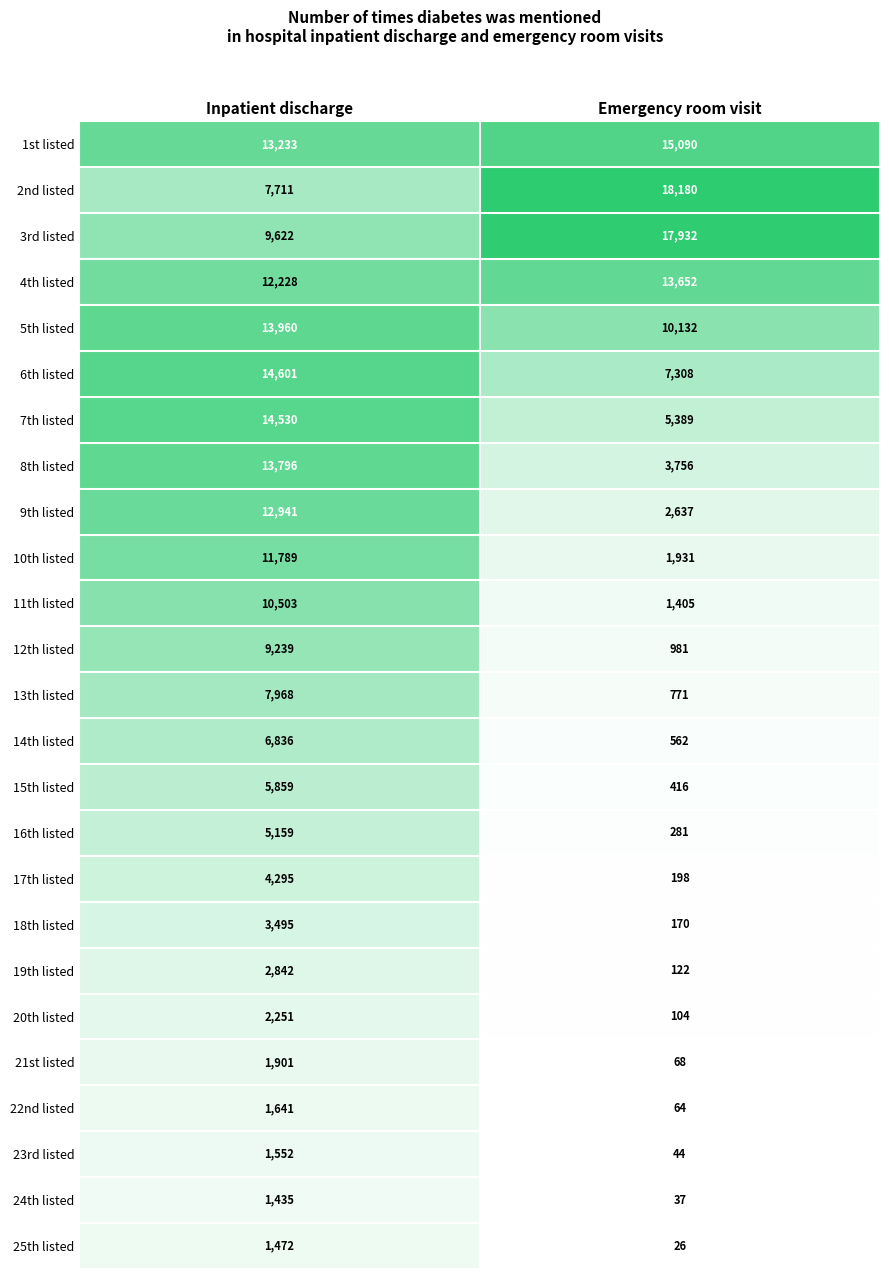

At which category does the chart reach its minimum across all series?

Emergency room visit